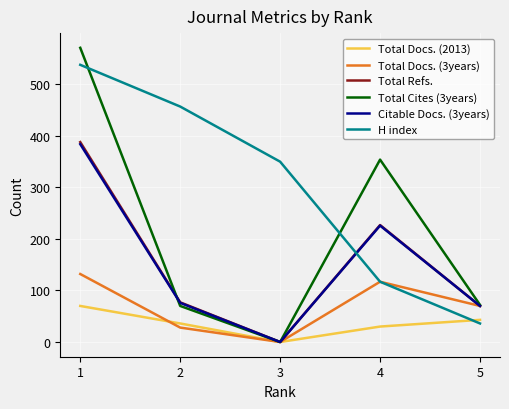

In Total Cites (3years), how many points are higher than both neighbors (excluding endpoints)?

1